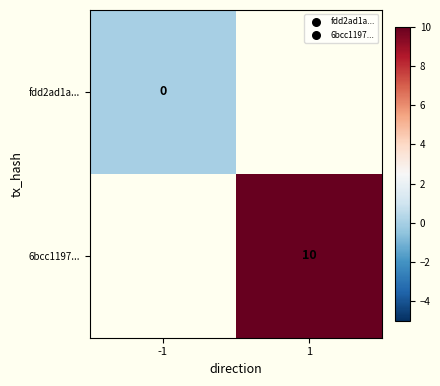

Is it true that 6bcc1197... equals 15.1 at 1?

False